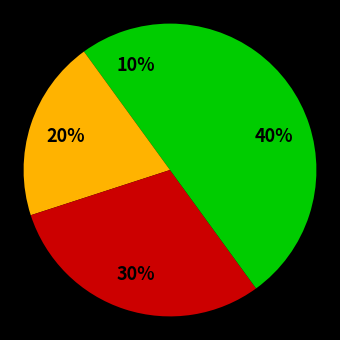

To the nearest percent, what is the average slice percentage?

25%